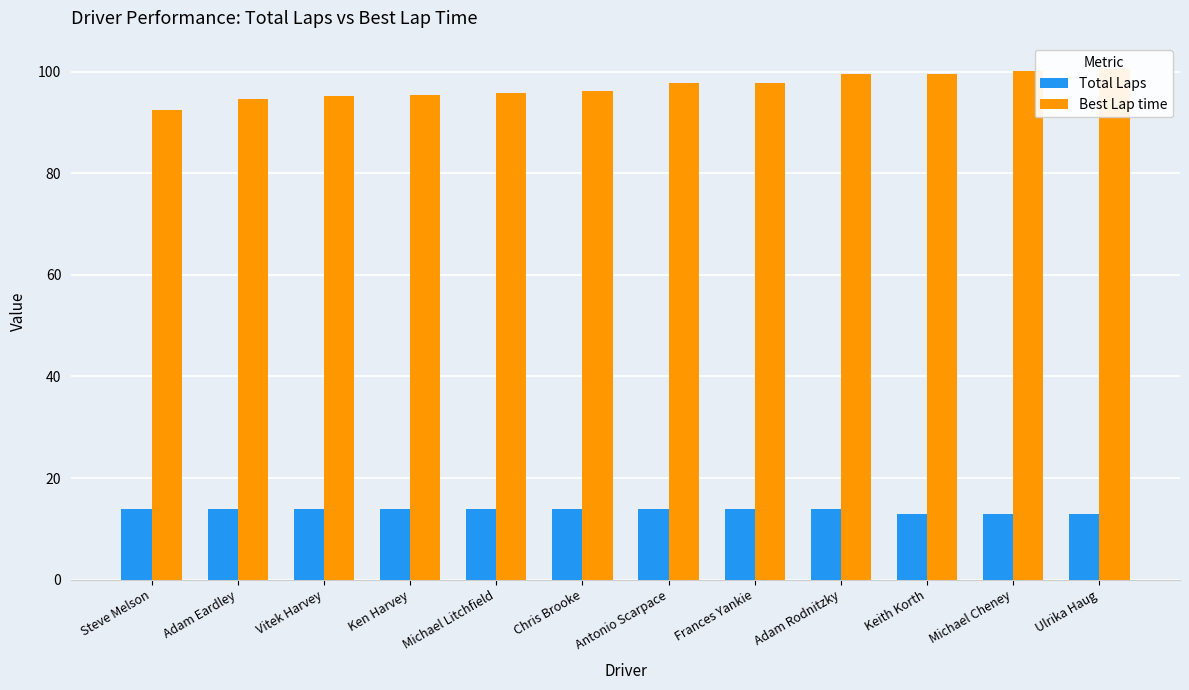

What is the label of the 8th bar from the left?

Frances Yankie